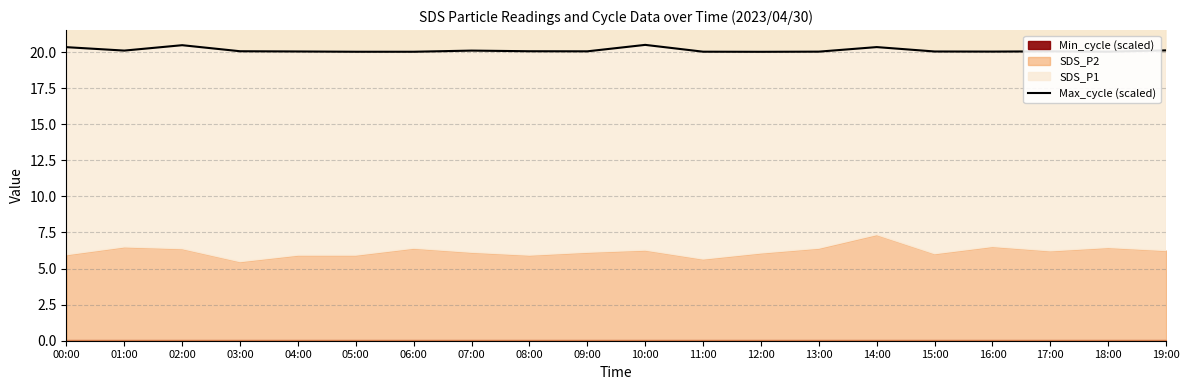

What is the ratio of the value at 13:00 to the value at 19:00?

1.0